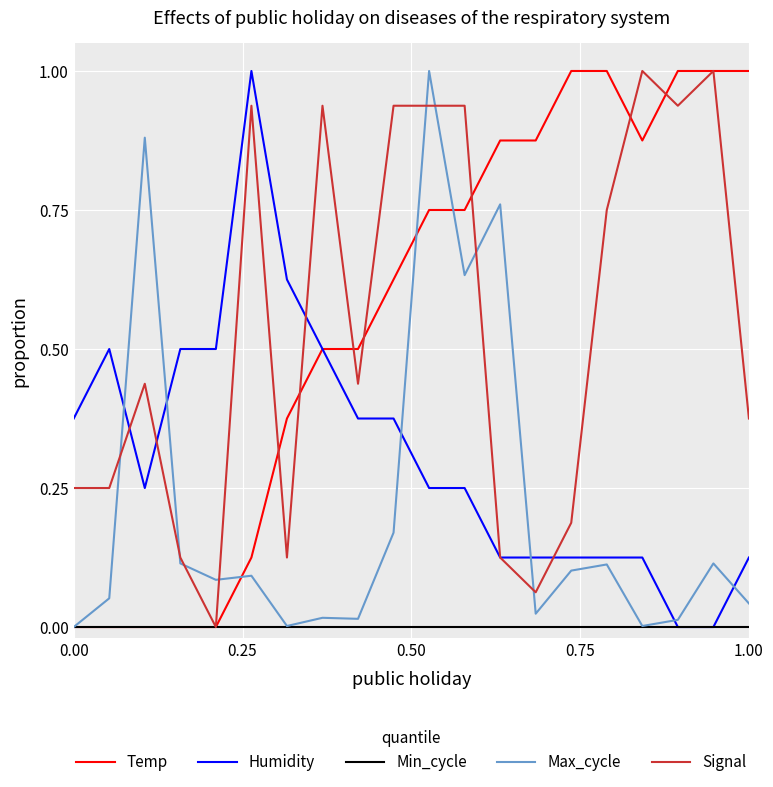

What is the maximum value shown in the chart?

1.0